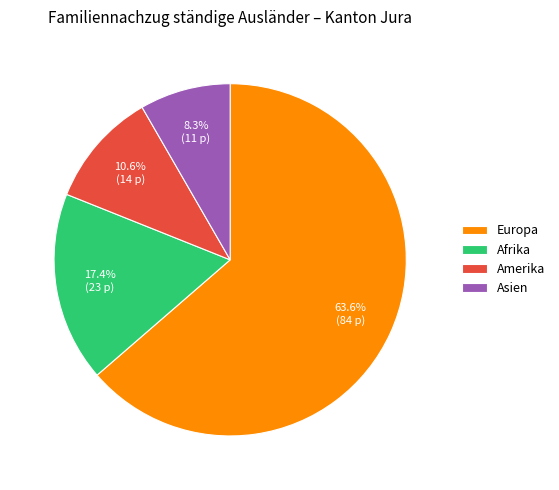

Is the sum of Amerika and Asien greater than half?

No